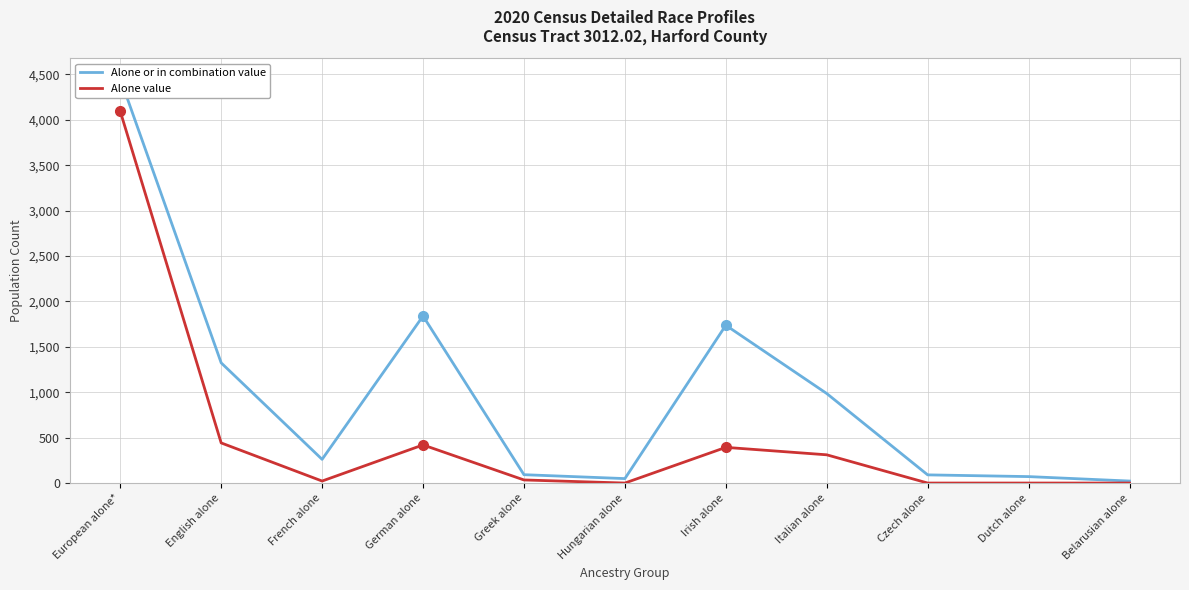

Which series has the largest total across all categories?

Alone or in combination value